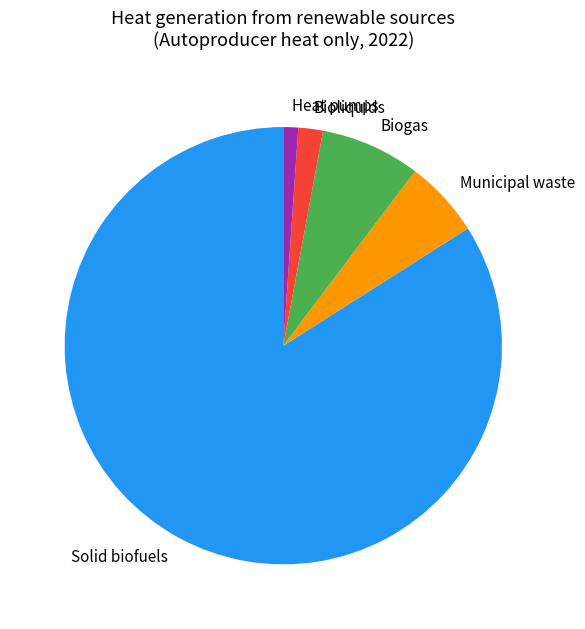

Between Solid biofuels and Biogas, which is larger?

Solid biofuels